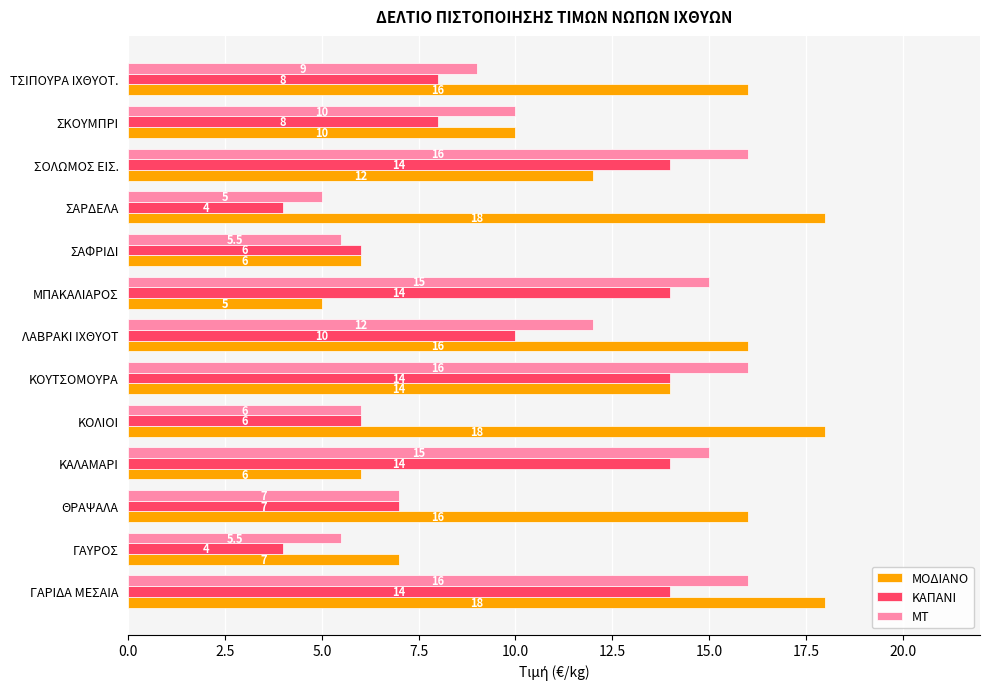

How many categories are shown in the chart?

13